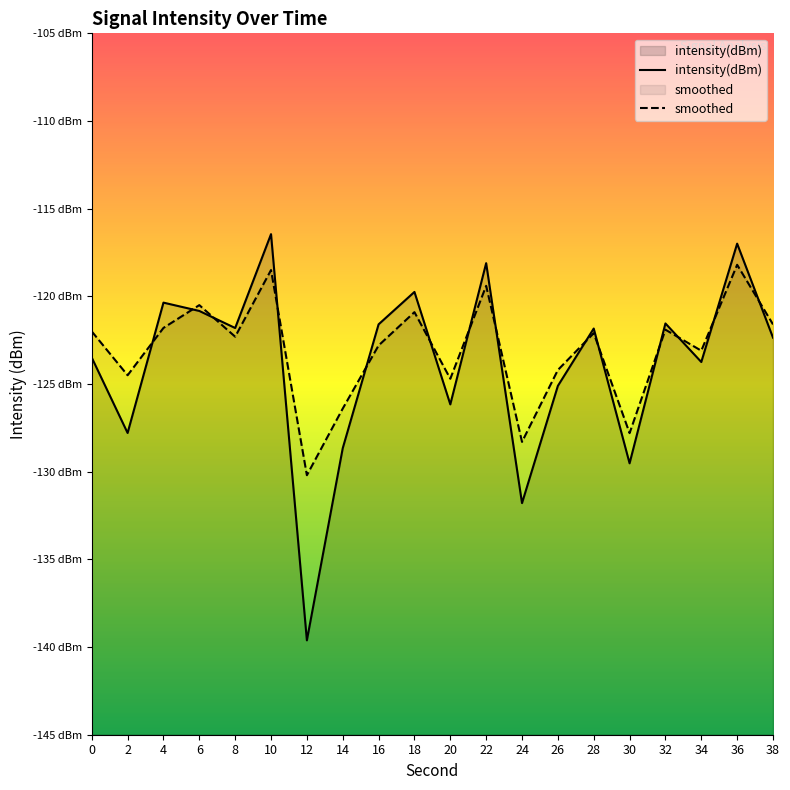

At which label is intensity(dBm) closest to -128?

2